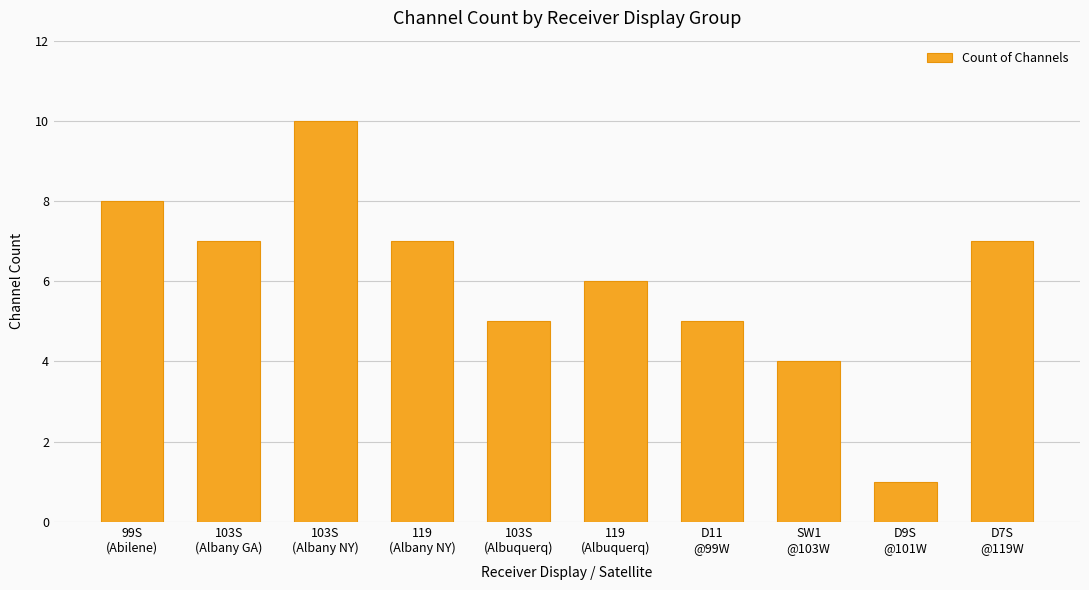

What is the greatest value displayed?

10